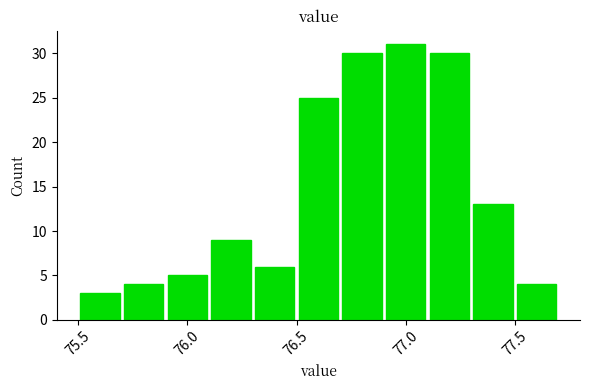

Over which range of the x-axis is the bar tallest?

76.9 to 77.1